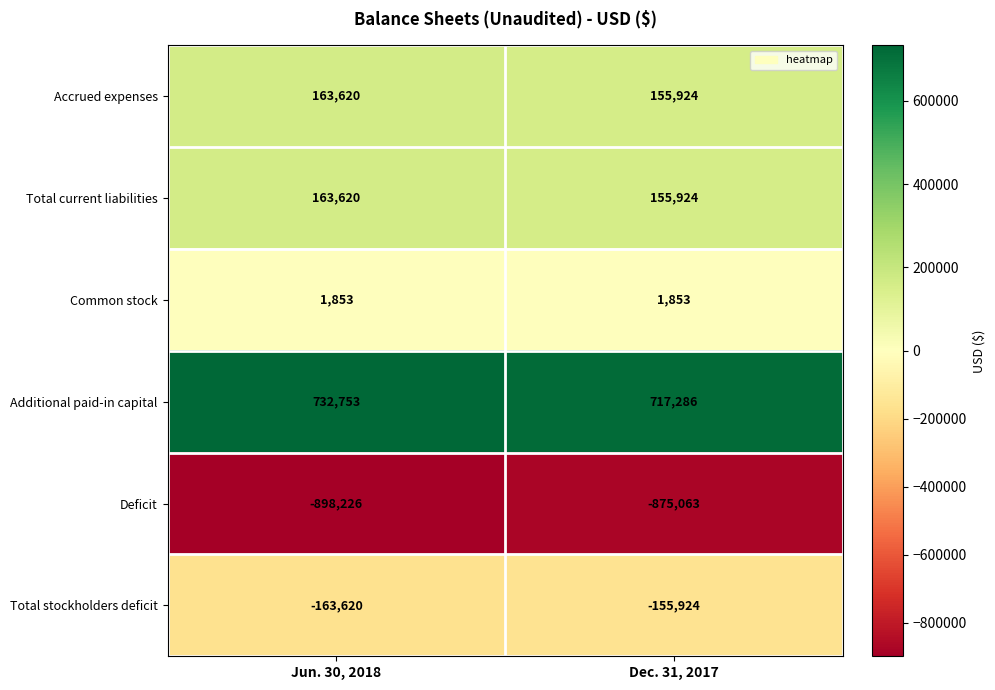

Is the value of Additional paid-in capital at Jun. 30, 2018 greater than the value of Total current liabilities at Jun. 30, 2018?

Yes